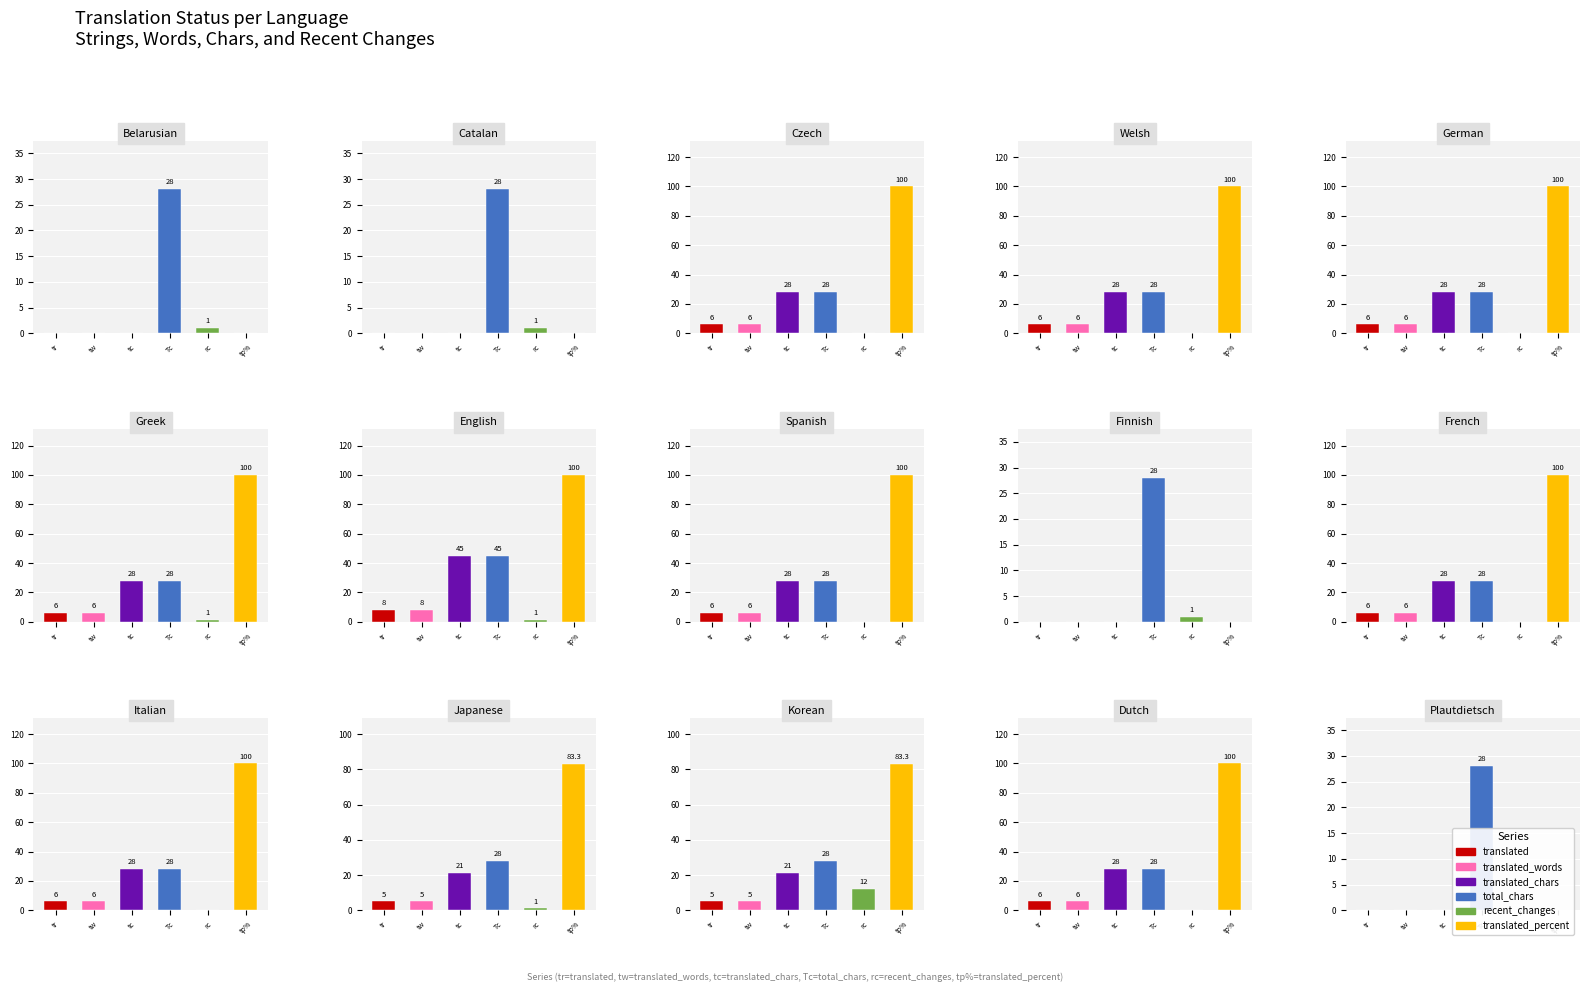

What is the difference between the second highest and second lowest values in the translated_chars series?

28.0